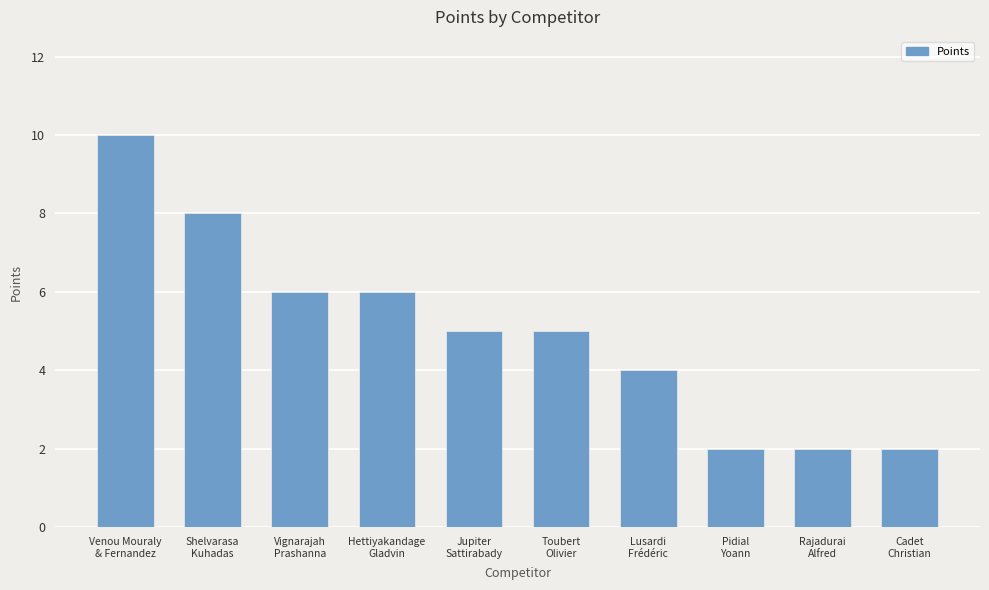

Reading left to right, what are all the values shown in this chart?

Venou Mouraly
& Fernandez=10	Shelvarasa
Kuhadas=8	Vignarajah
Prashanna=6	Hettiyakandage
Gladvin=6	Jupiter
Sattirabady=5	Toubert
Olivier=5	Lusardi
Frédéric=4	Pidial
Yoann=2	Rajadurai
Alfred=2	Cadet
Christian=2